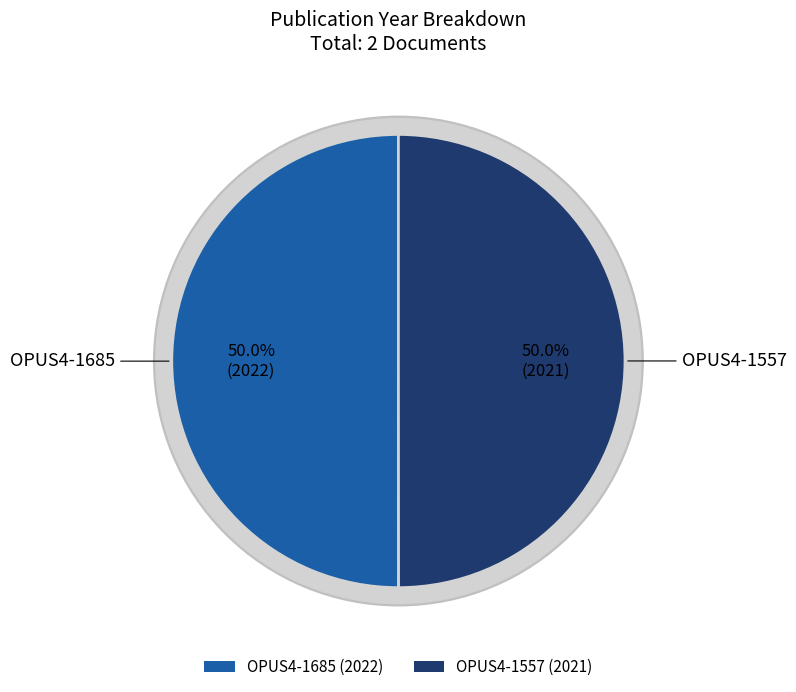

What is the majority slice?

OPUS4-1685